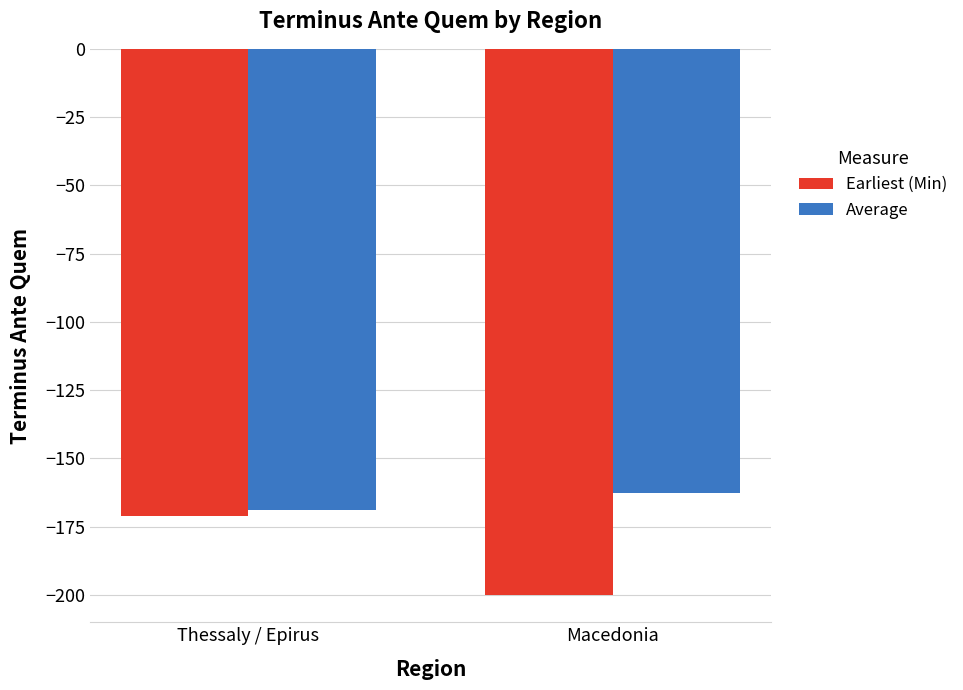

Does the chart contain any negative values?

Yes